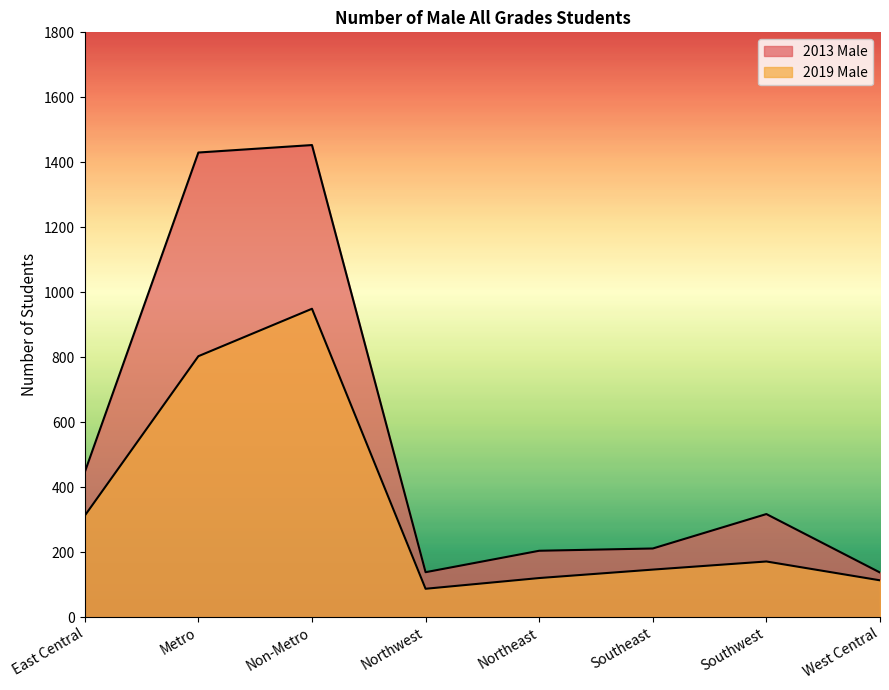

How many lines are shown in the chart?

2